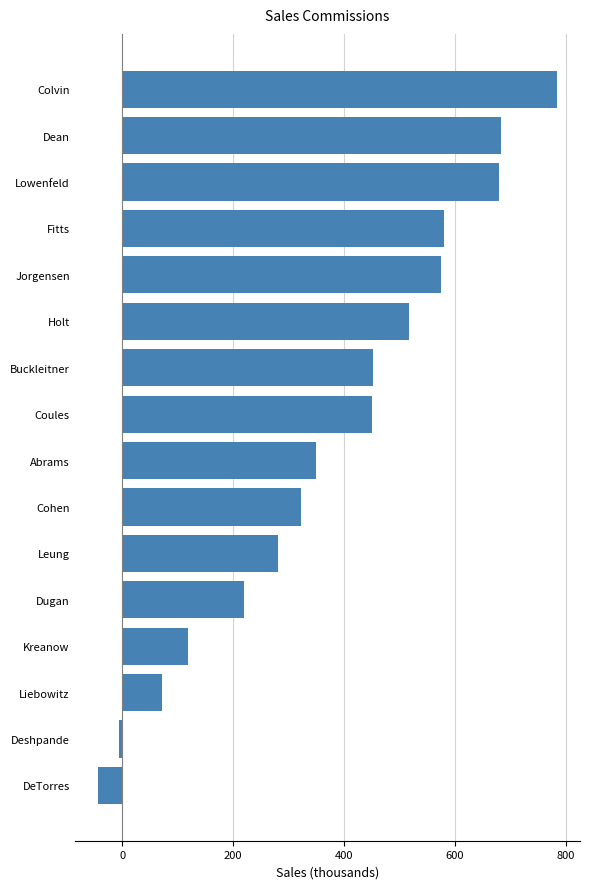

What is the minimum value shown in the chart?

-44.7